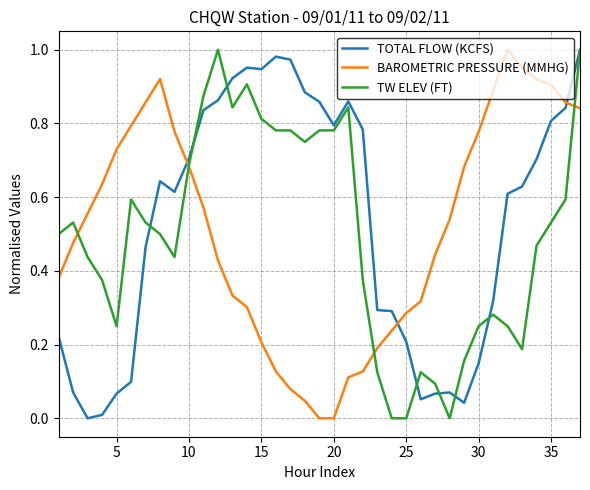

How many intersections are there between TOTAL FLOW (KCFS) and BAROMETRIC PRESSURE (MMHG)?

3